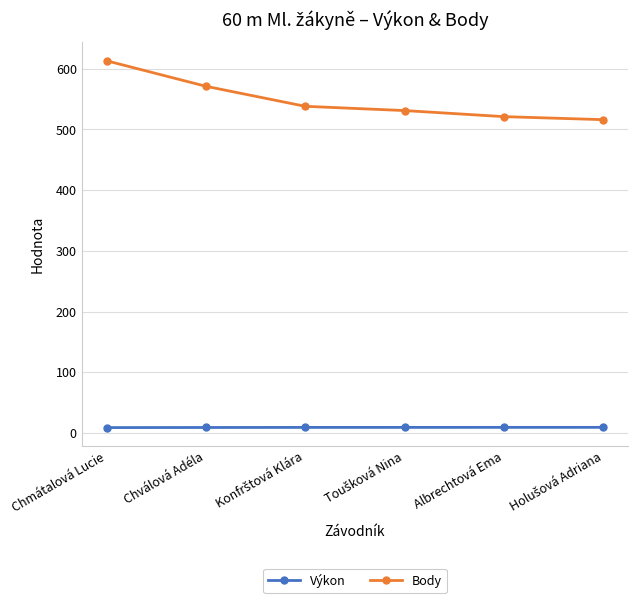

List the series in order of their overall mean, lowest first.

Výkon, Body